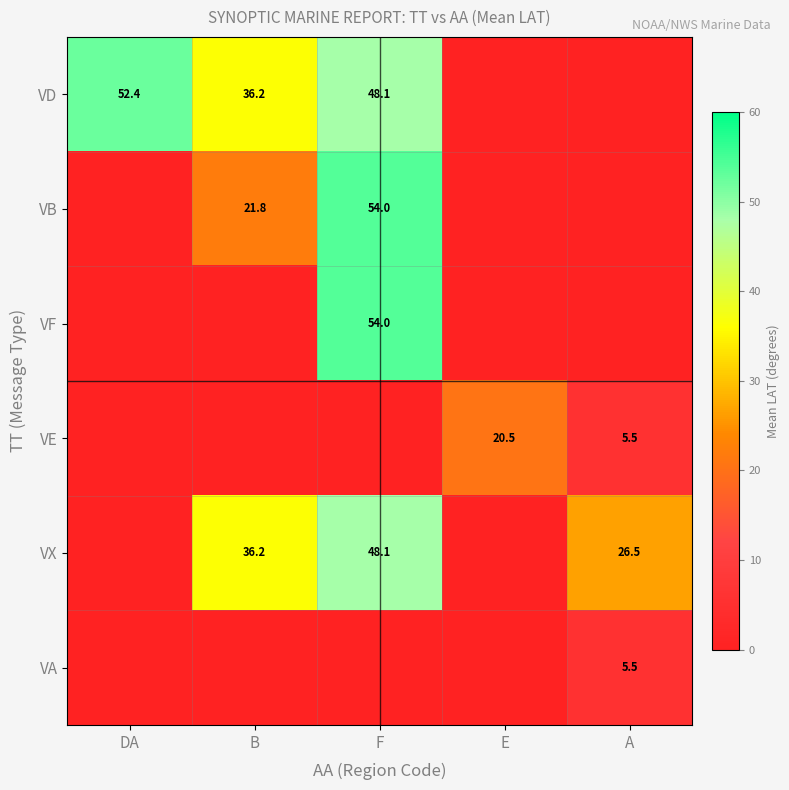

Which has a higher value, B or E?

B